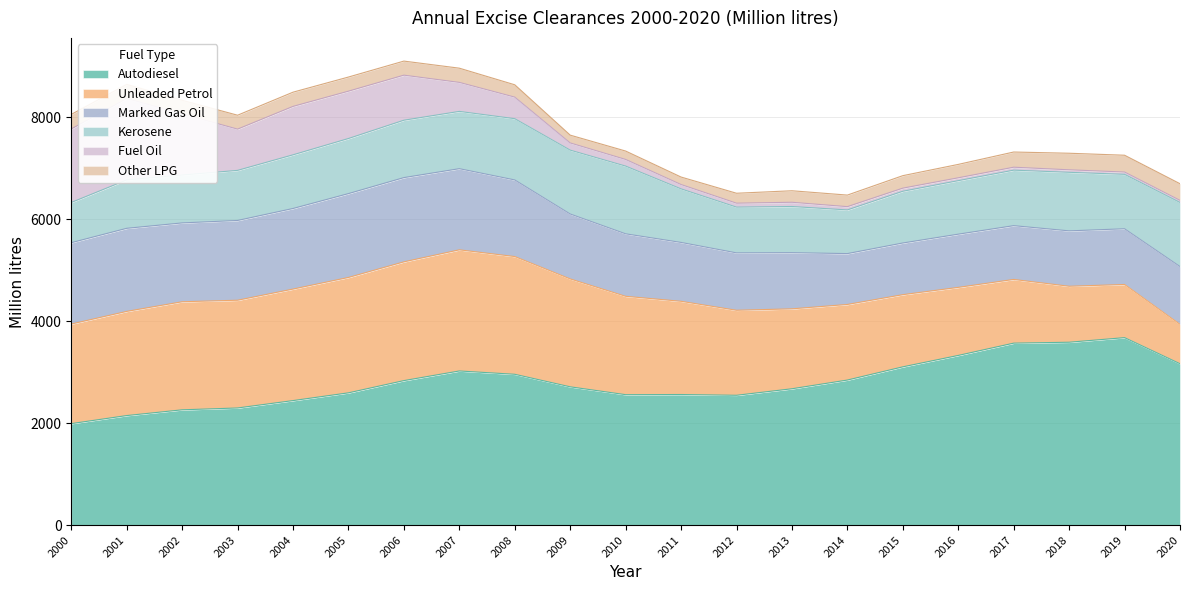

At which label does Fuel Oil reach its peak?

2001